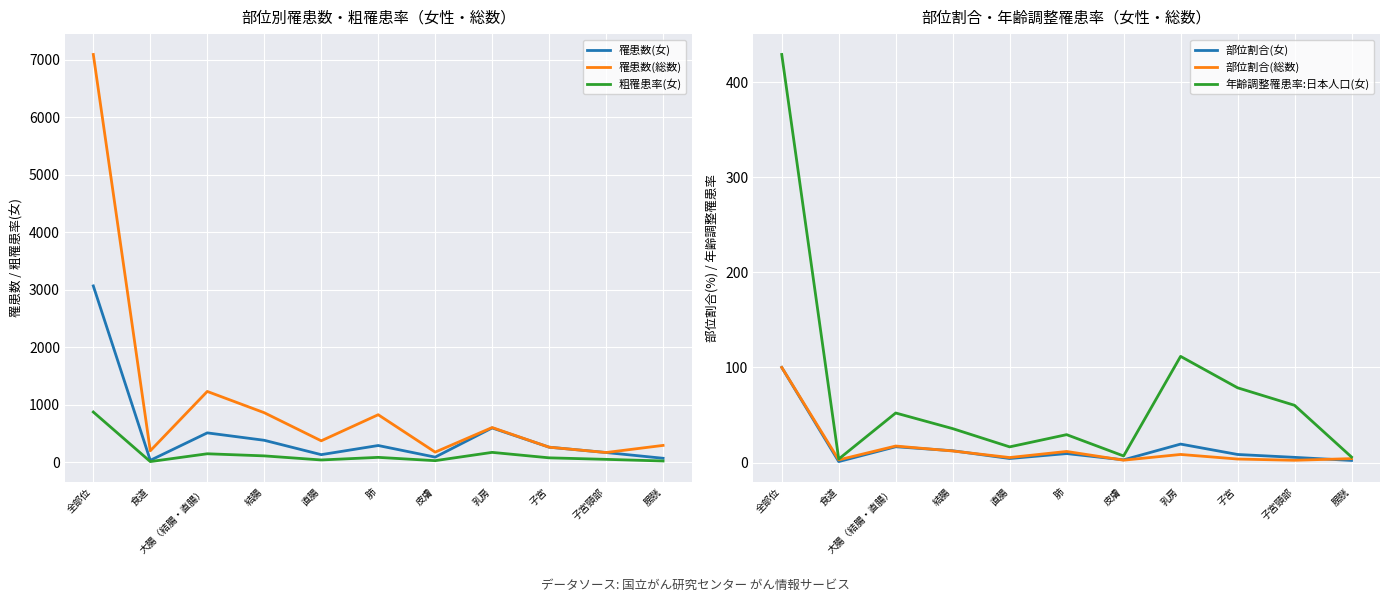

Which series has the largest range (max minus min)?

罹患数(総数)